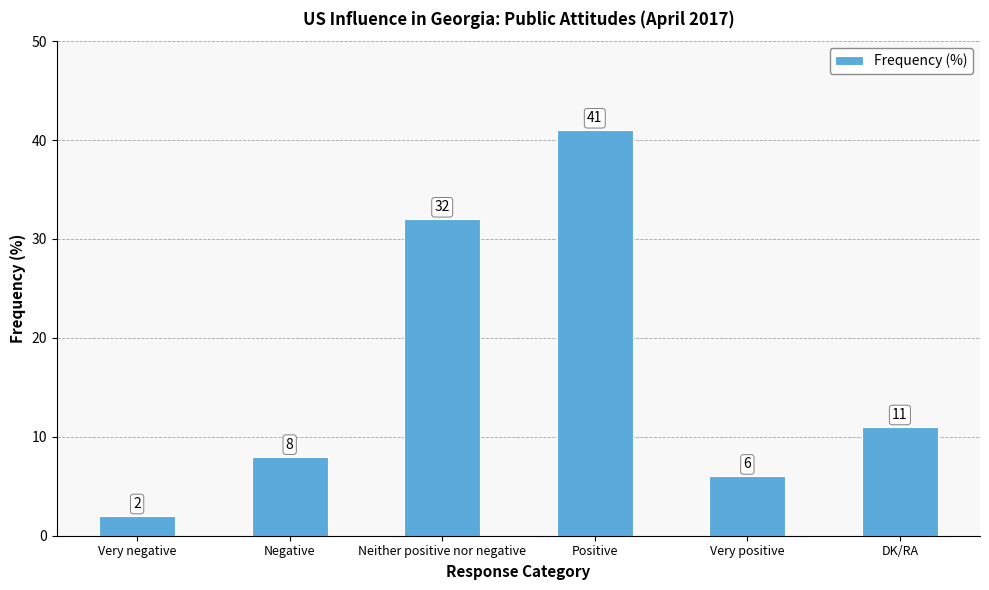

Does the chart contain stacked bars?

No